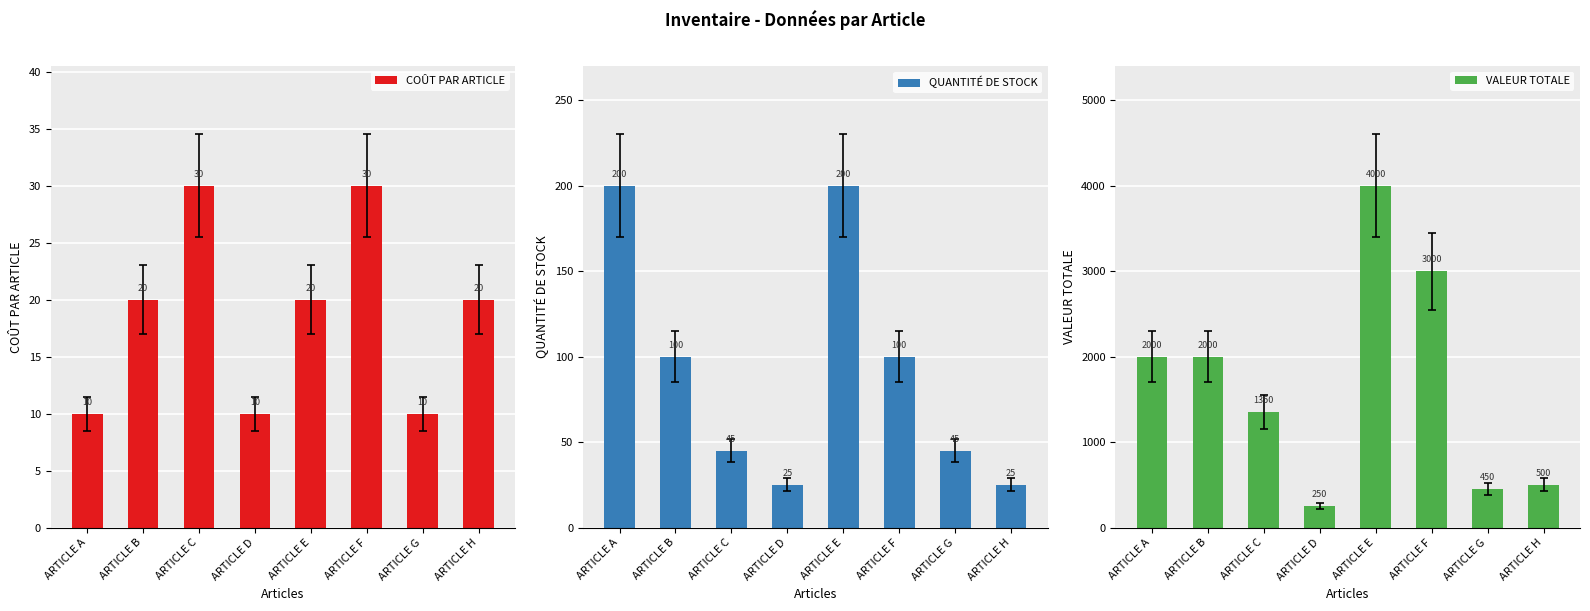

What is the spread (max minus min) of values at ARTICLE G?

440